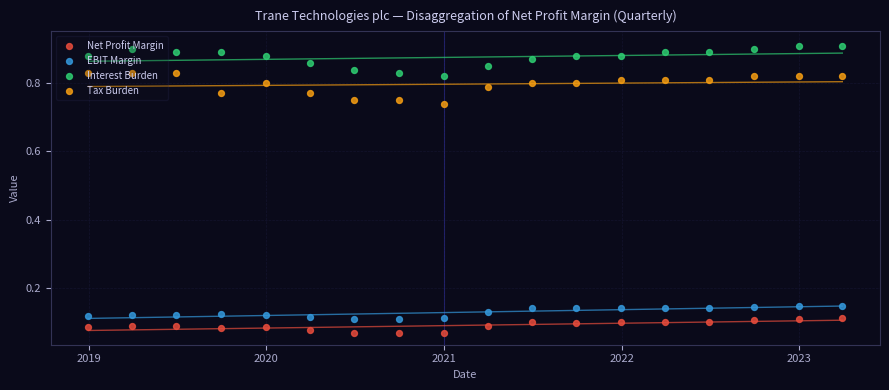

What are all the series names shown in the legend?

Net Profit Margin, EBIT Margin, Interest Burden, Tax Burden